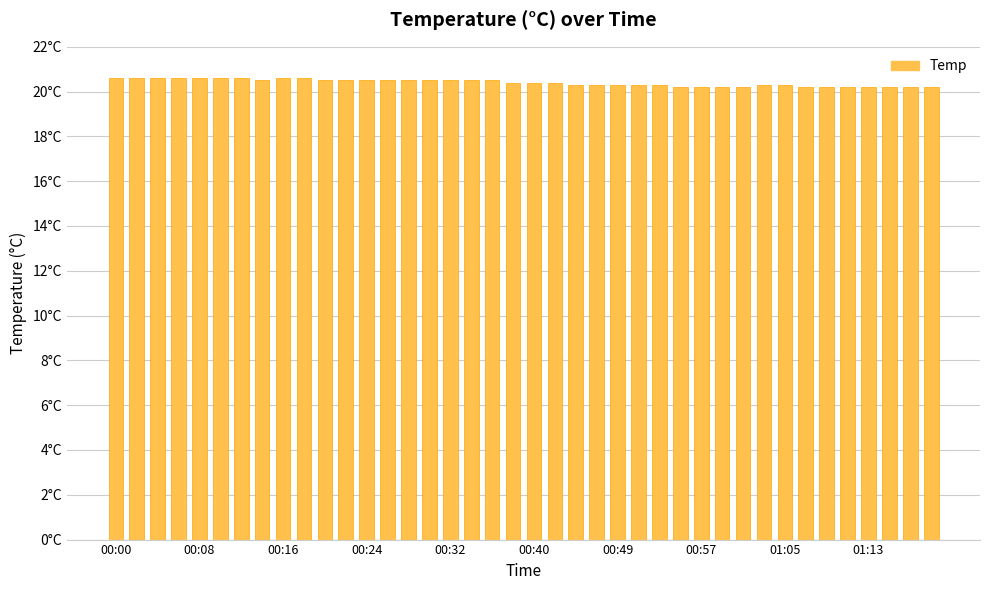

Are the bars horizontal?

No